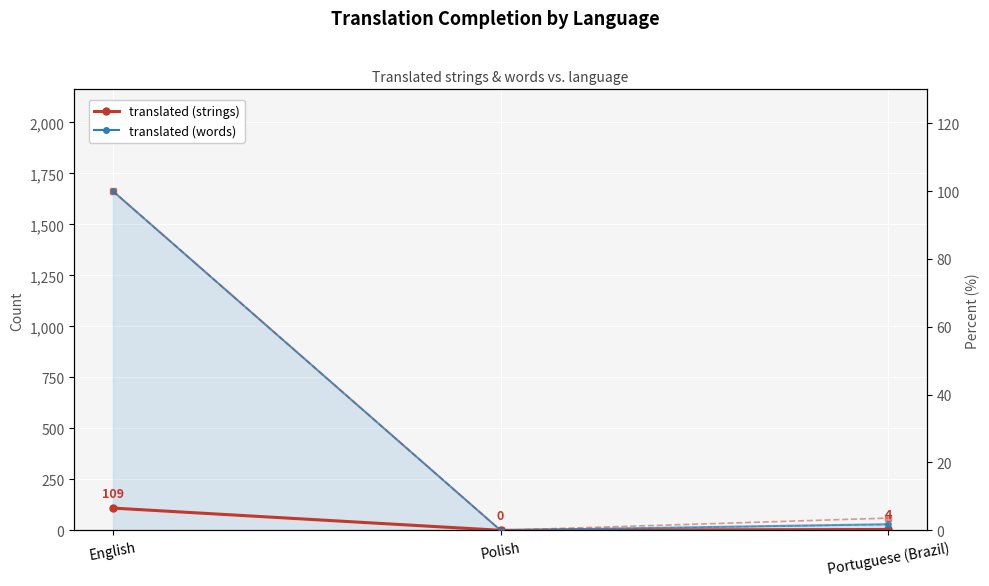

Rank the series at English from lowest to highest value.

translated %, chars %, translated (strings), translated (words)